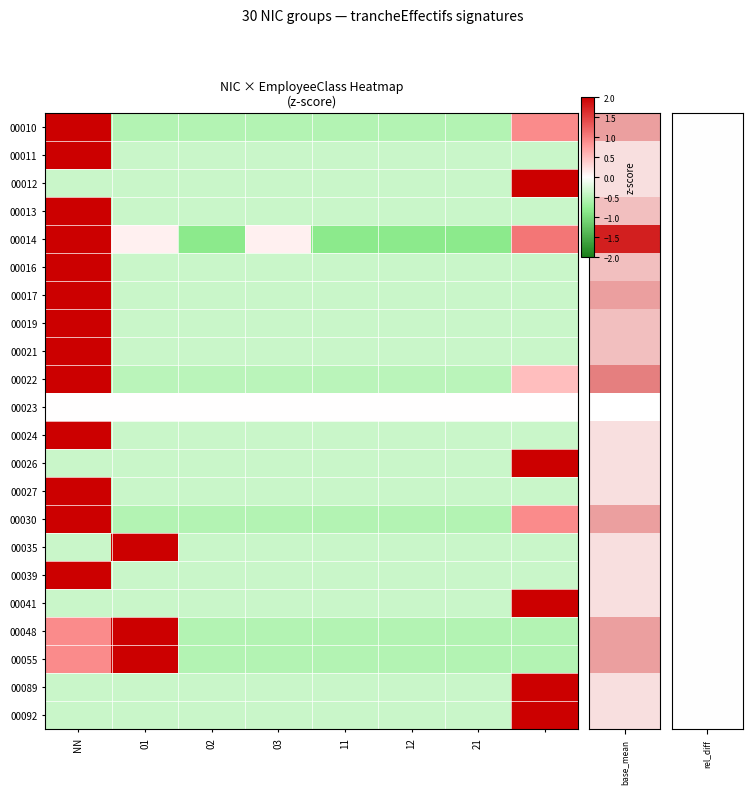

Which category has the highest value across all series?

NN